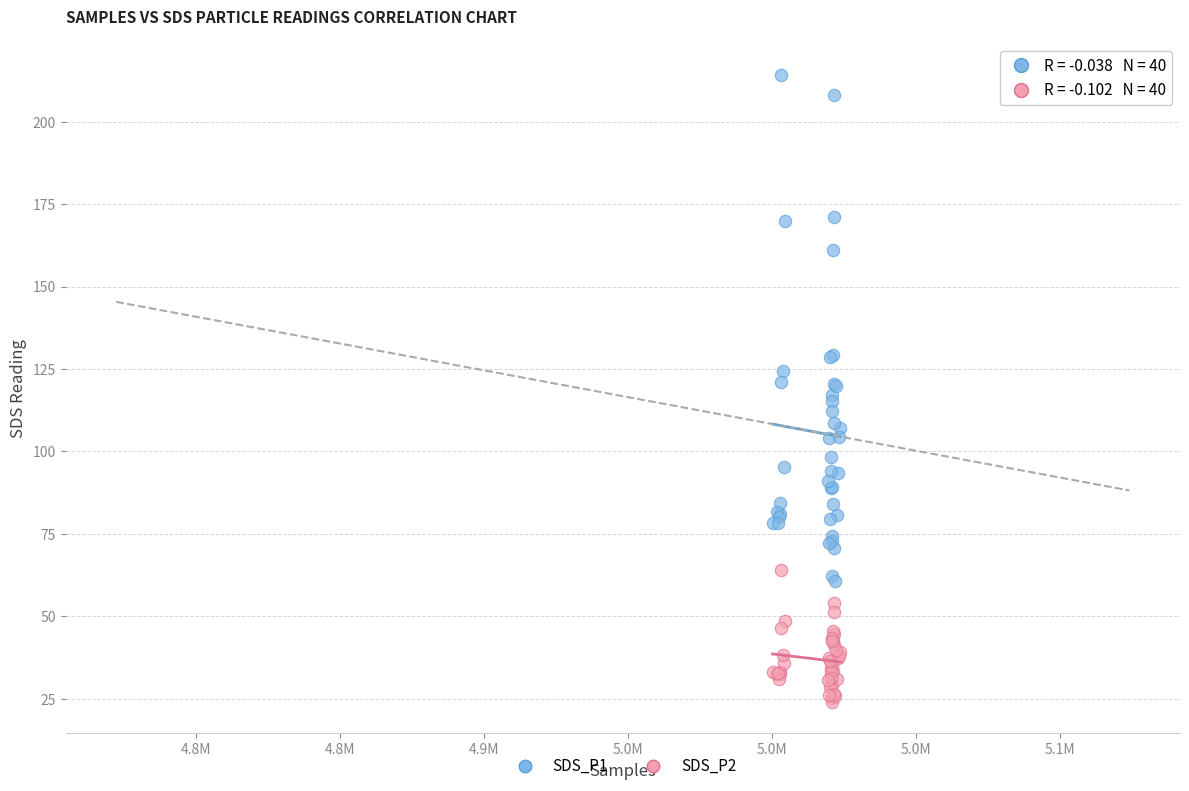

Which series contains the highest Y value?

SDS_P1